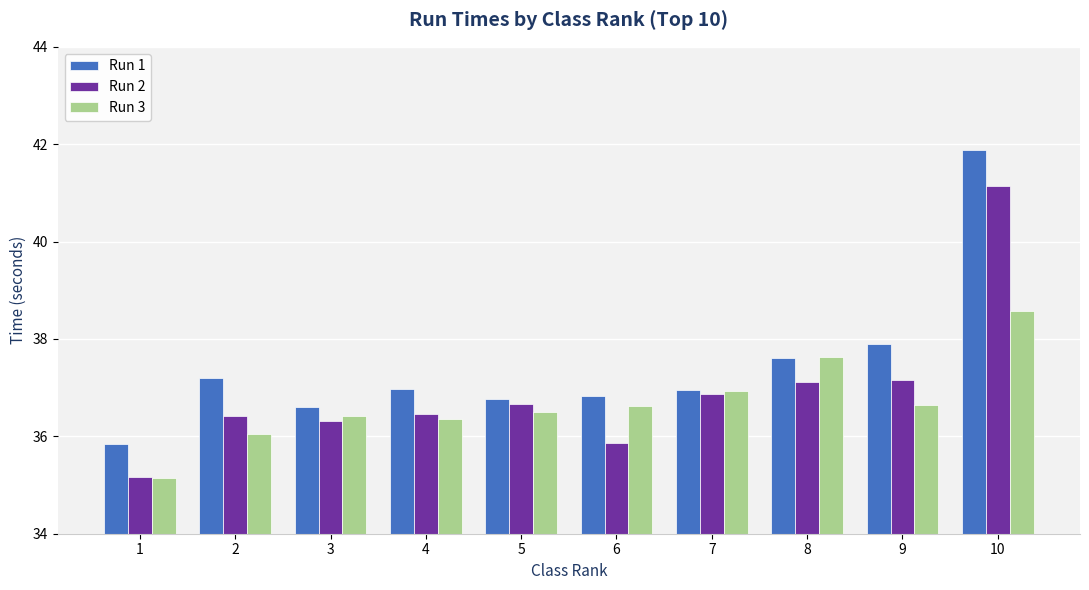

What is the minimum value shown in the chart?

35.1